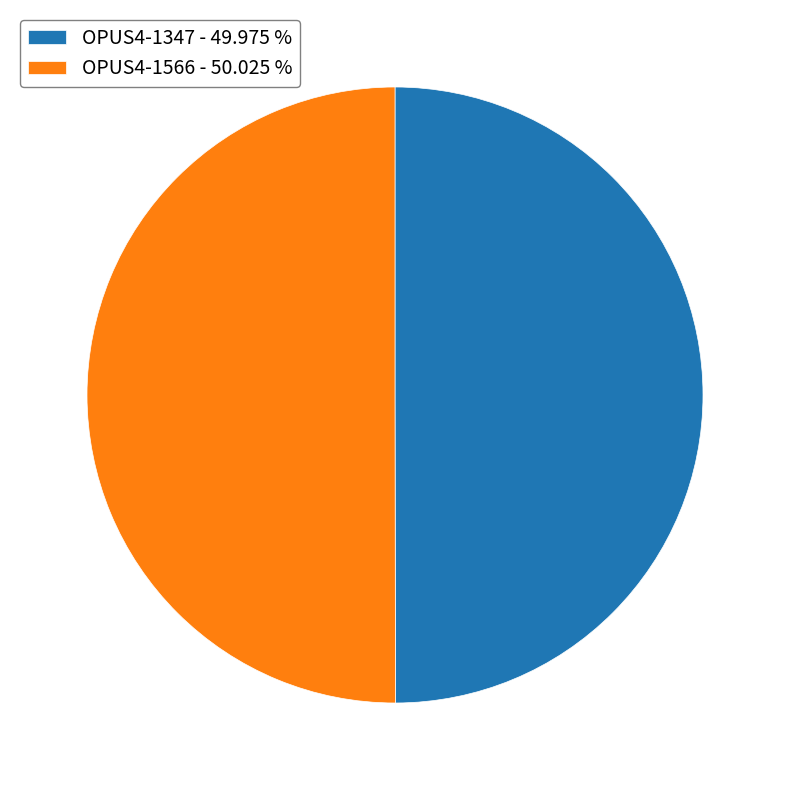

Combined, do OPUS4-1347 and OPUS4-1566 account for over 50%?

Yes